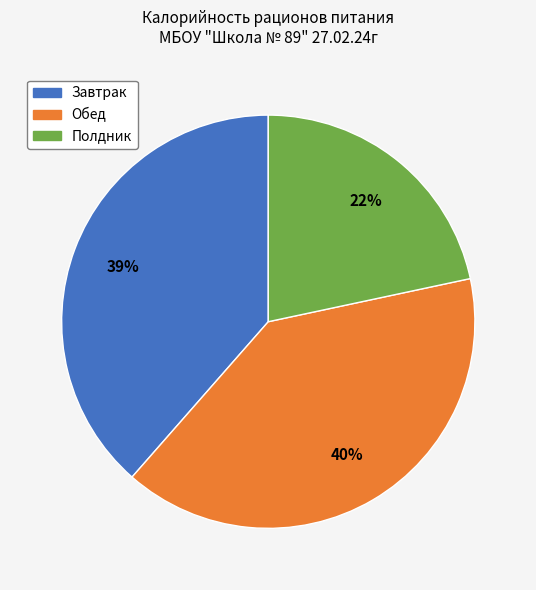

Is the sum of Полдник and Завтрак greater than half?

Yes